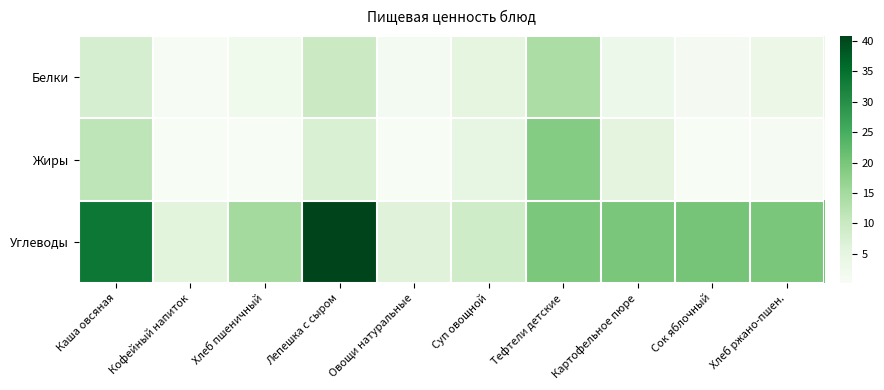

Reading left to right, extract all data points from this chart.

Белки: Каша овсяная=7.9	Кофейный напиток=0.5	Хлеб пшеничный=2.3	Лепешка с сыром=9.6	Овощи натуральные=1.2	Суп овощной=5.2	Тефтели детские=14.1	Картофельное пюре=3.1	Сок яблочный=1.0	Хлеб ржано-пшен.=3.3
Жиры: Каша овсяная=11.6	Кофейный напиток=0.3	Хлеб пшеничный=0.2	Лепешка с сыром=7.2	Овощи натуральные=0.2	Суп овощной=4.5	Тефтели детские=18.6	Картофельное пюре=5.3	Сок яблочный=0.2	Хлеб ржано-пшен.=0.6
Углеводы: Каша овсяная=33.7	Кофейный напиток=5.6	Хлеб пшеничный=14.8	Лепешка с сыром=40.8	Овощи натуральные=6.1	Суп овощной=9.0	Тефтели детские=19.6	Картофельное пюре=19.8	Сок яблочный=20.2	Хлеб ржано-пшен.=19.8